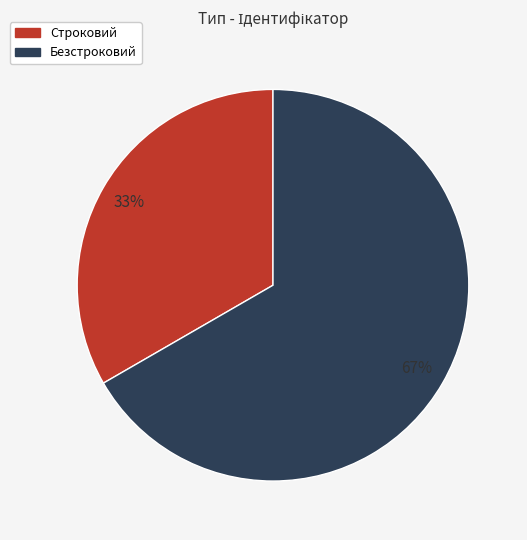

To the nearest percent, what is the combined percentage of Безстроковий and Строковий?

100%